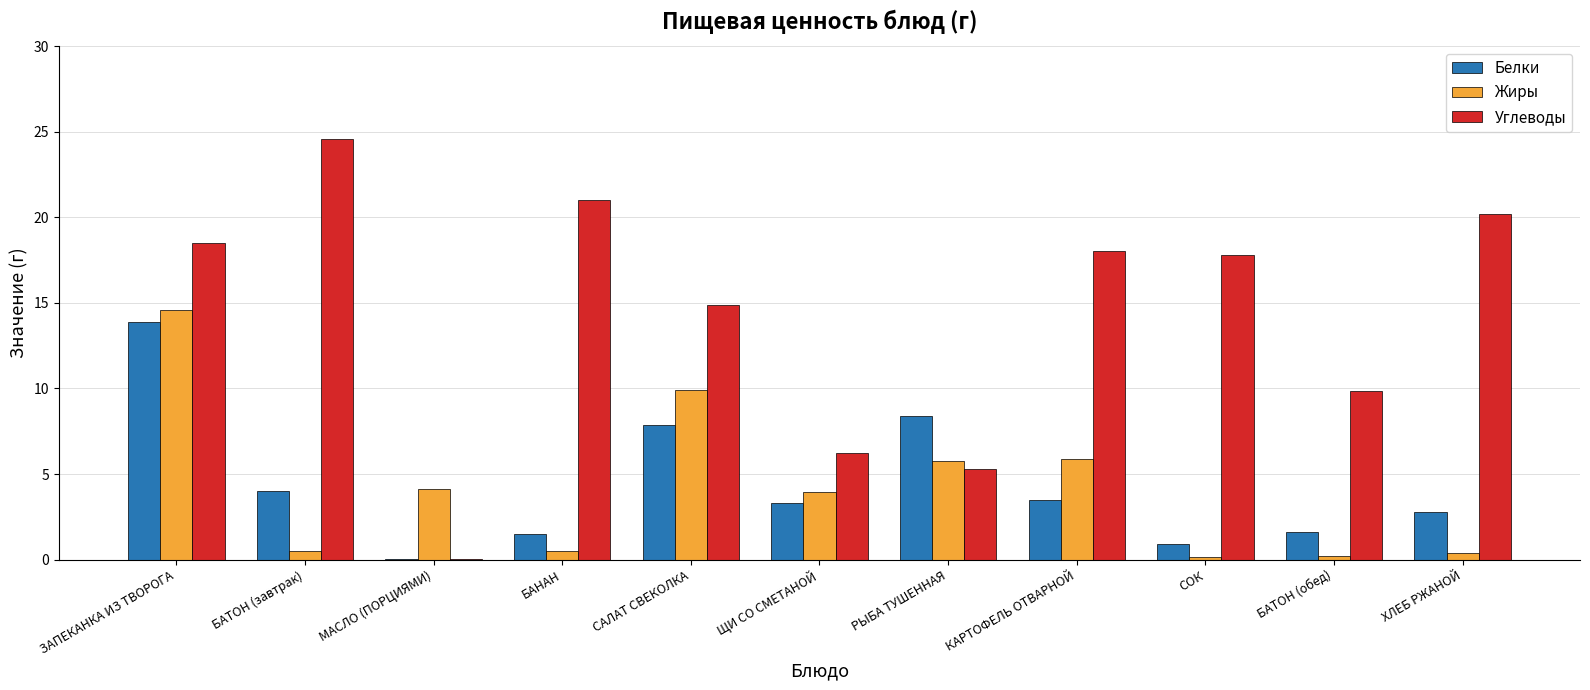

What is the total value across all series at БАНАН?

23.0